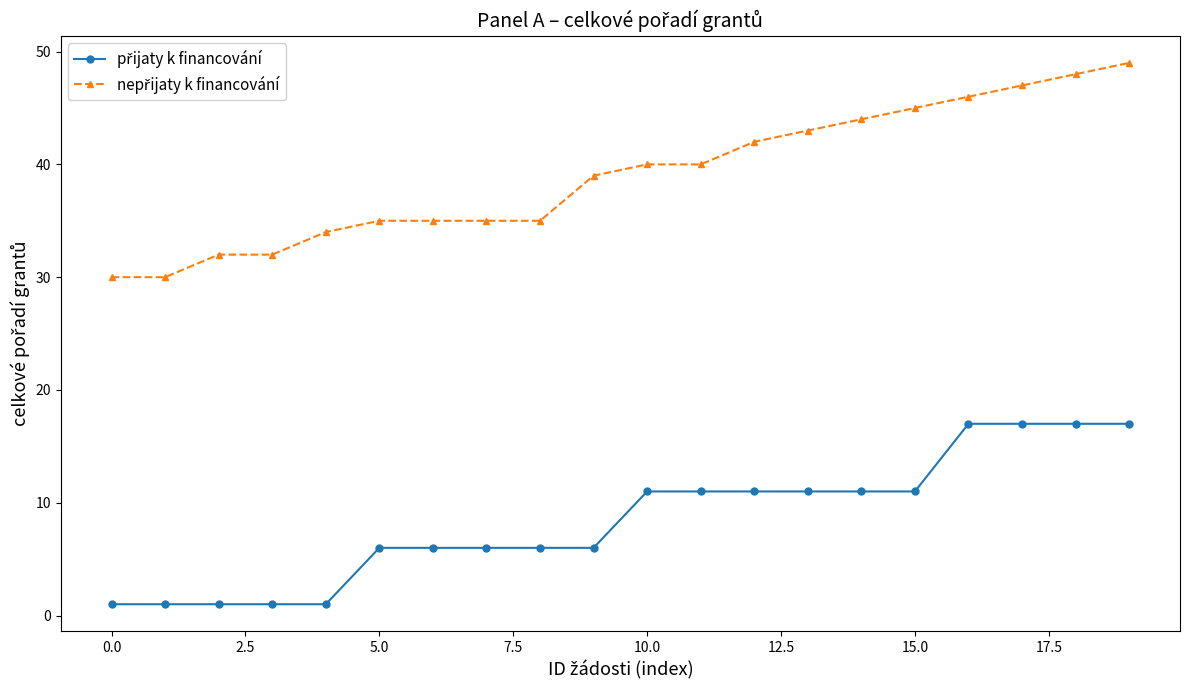

Is this an area chart (filled region under the line)?

No